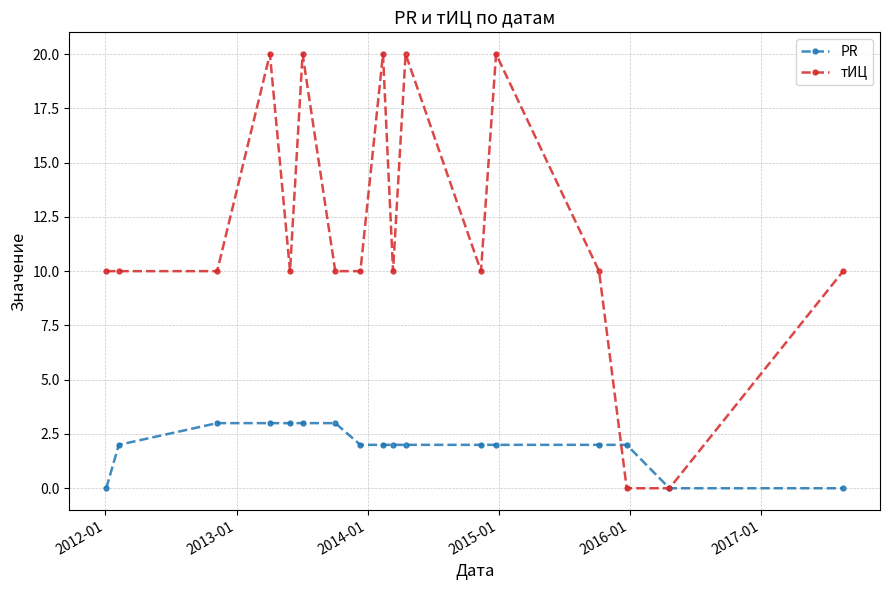

What is the value of the PR point at the 11th from the left?

2